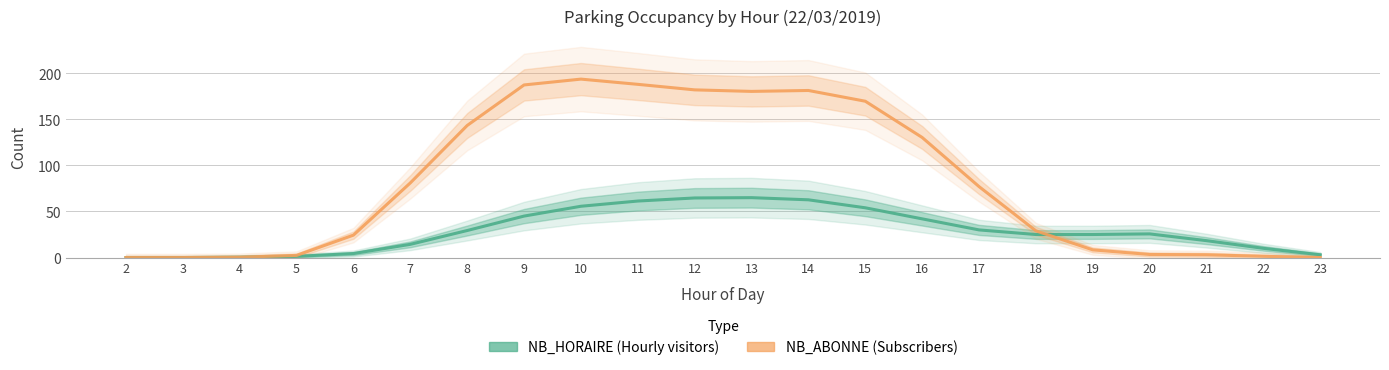

At how many categories does at least one series exceed 89?

9